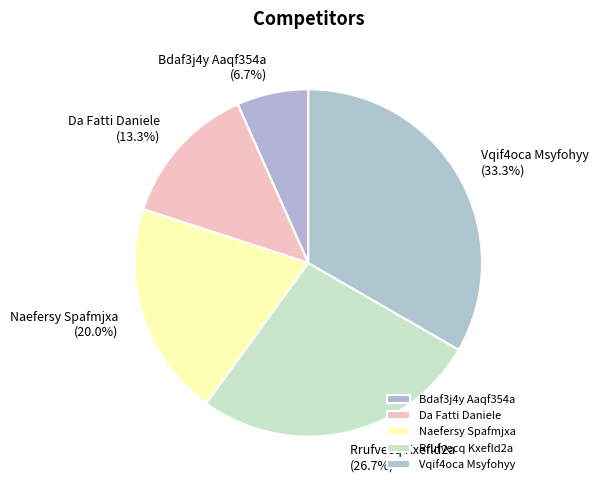

To the nearest percent, what is the average slice percentage?

20%